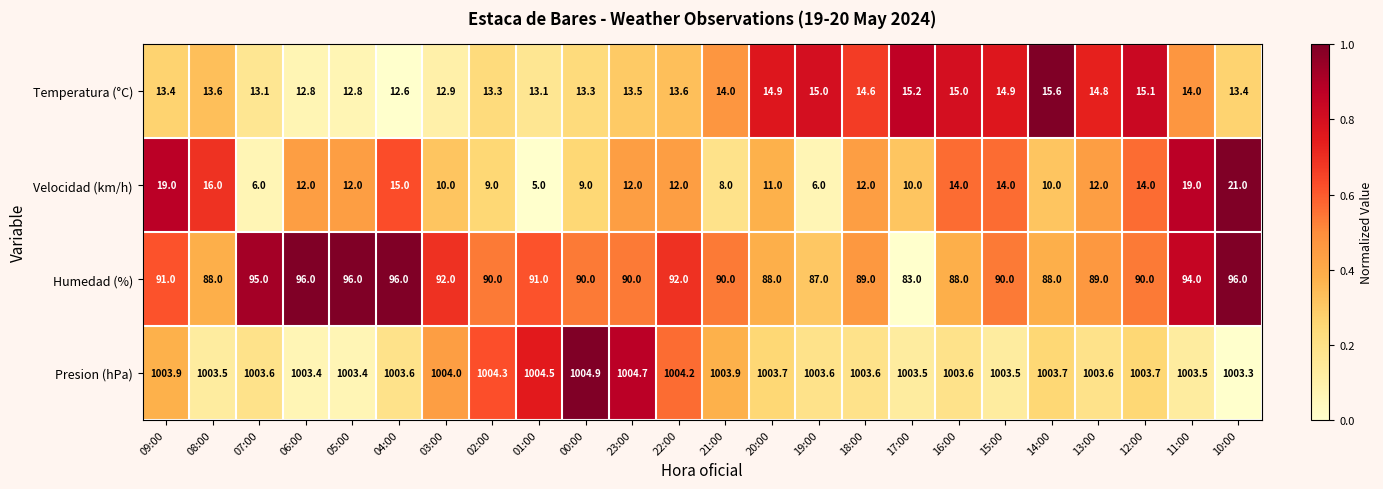

What is the difference between the highest and lowest values at 10:00?

989.9